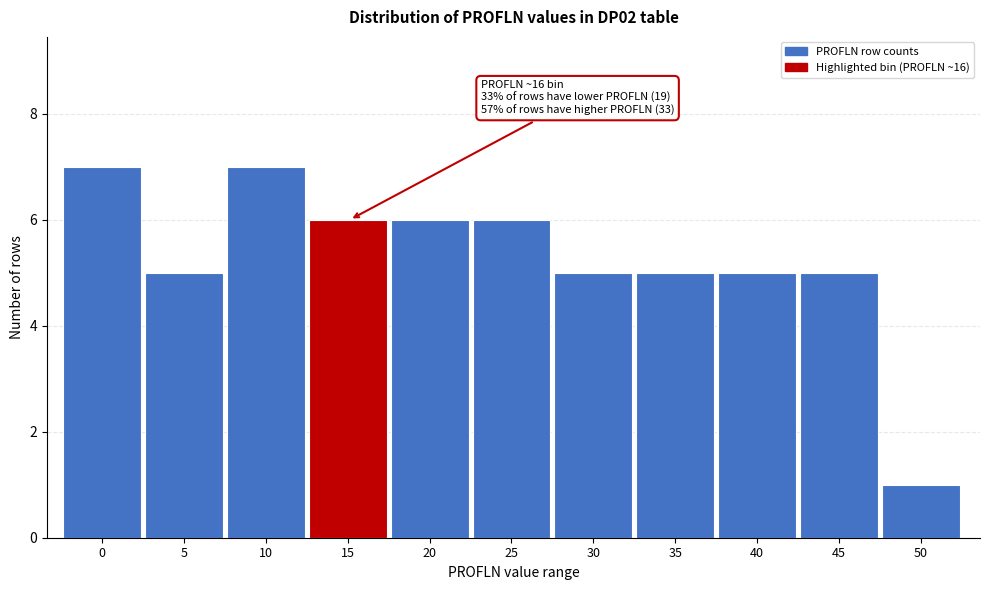

Reading left to right, transcribe all the data shown in this chart.

7	5	7	6	6	6	5	5	5	5	1